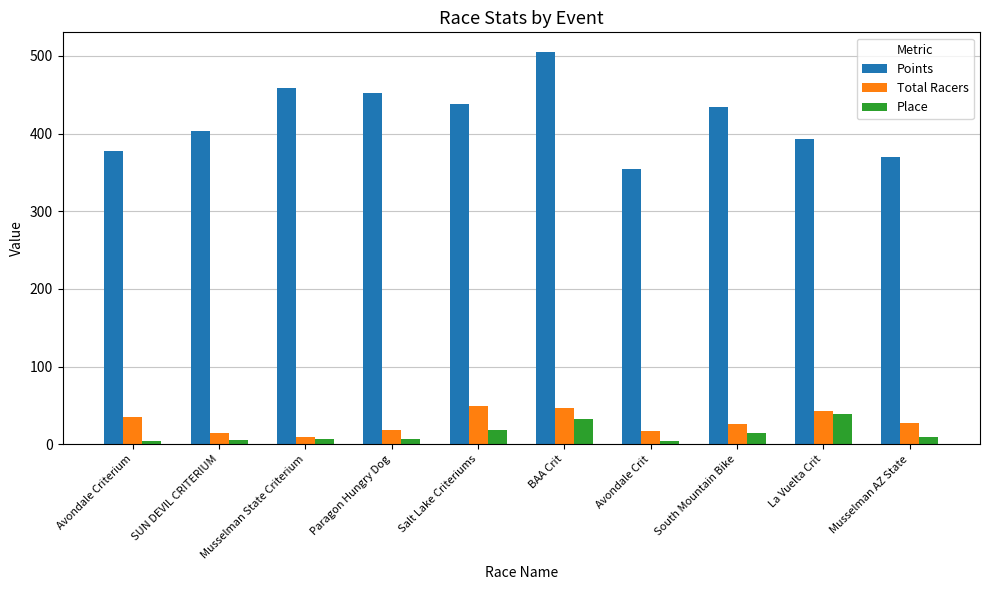

What is the value of the Points bar at the 1st from the left?

377.1